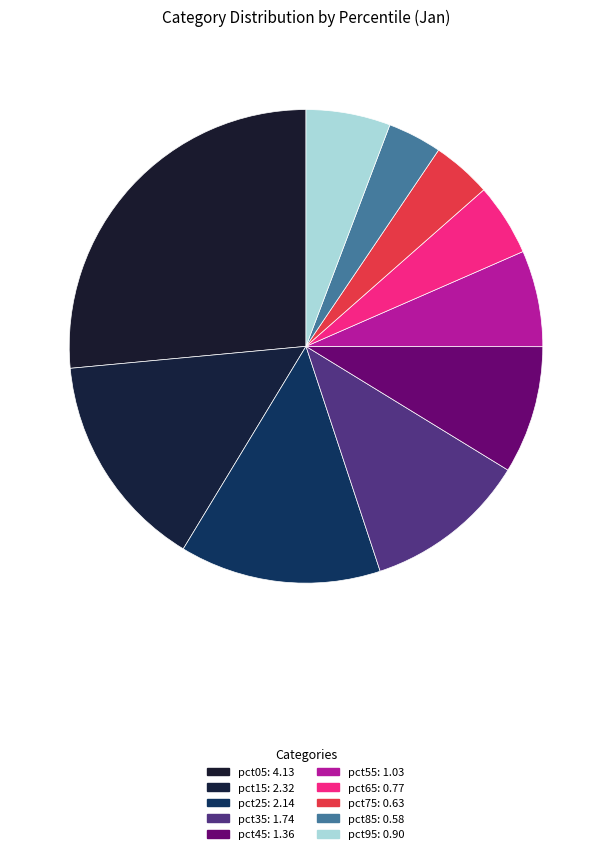

Count the number of slices in the pie.

10